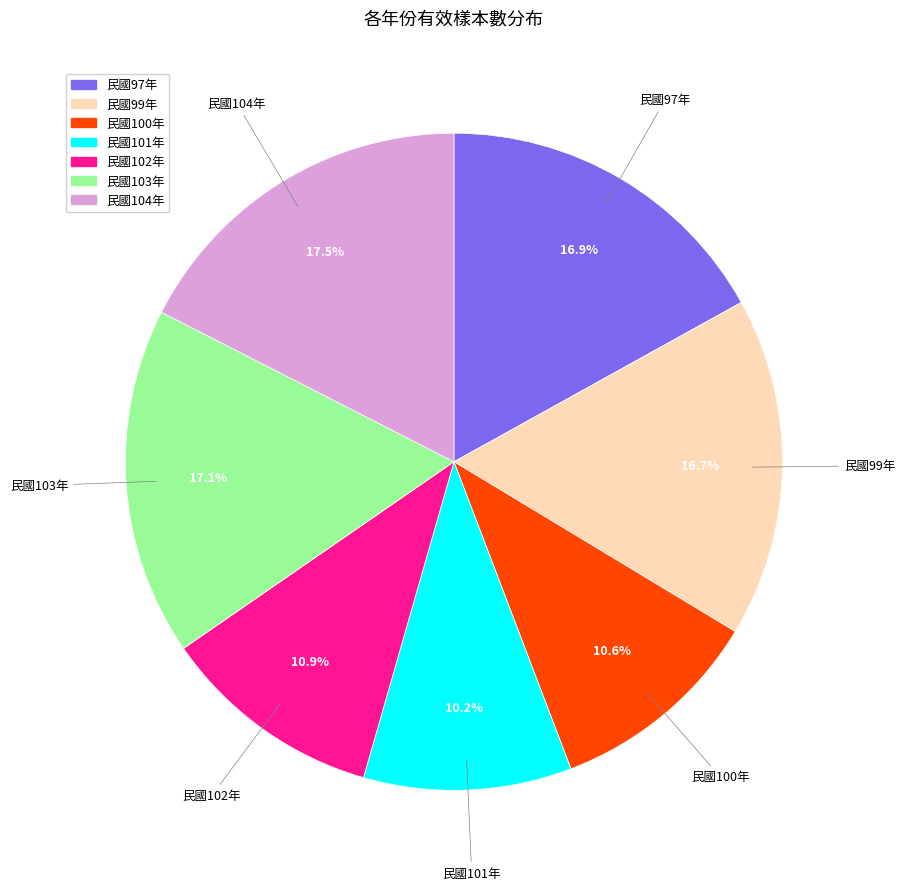

To the nearest percent, what portion does 民國97年 represent?

17%